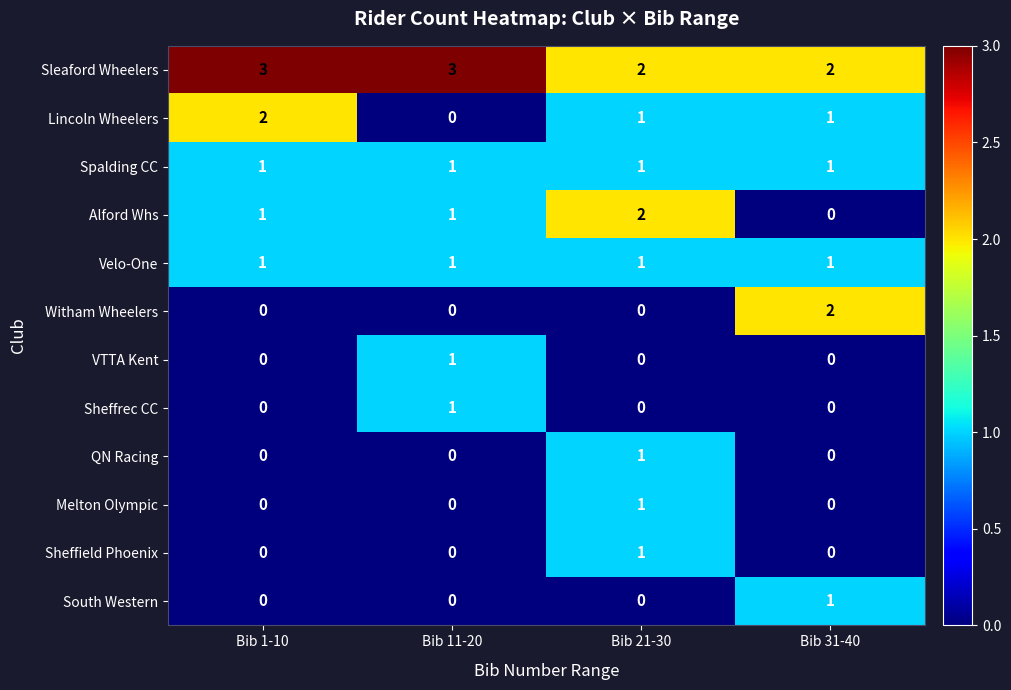

Between Bib 11-20 and Bib 31-40, which series saw the biggest shift?

Witham Wheelers